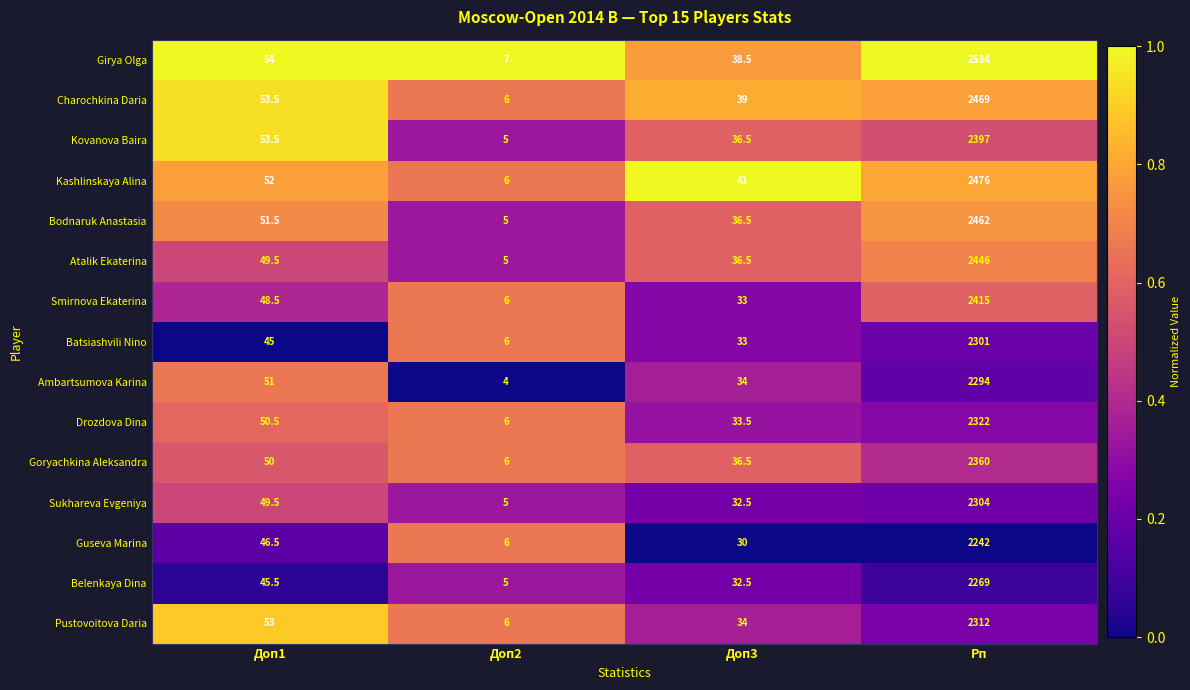

At which category does the chart reach its peak across all series?

Рп